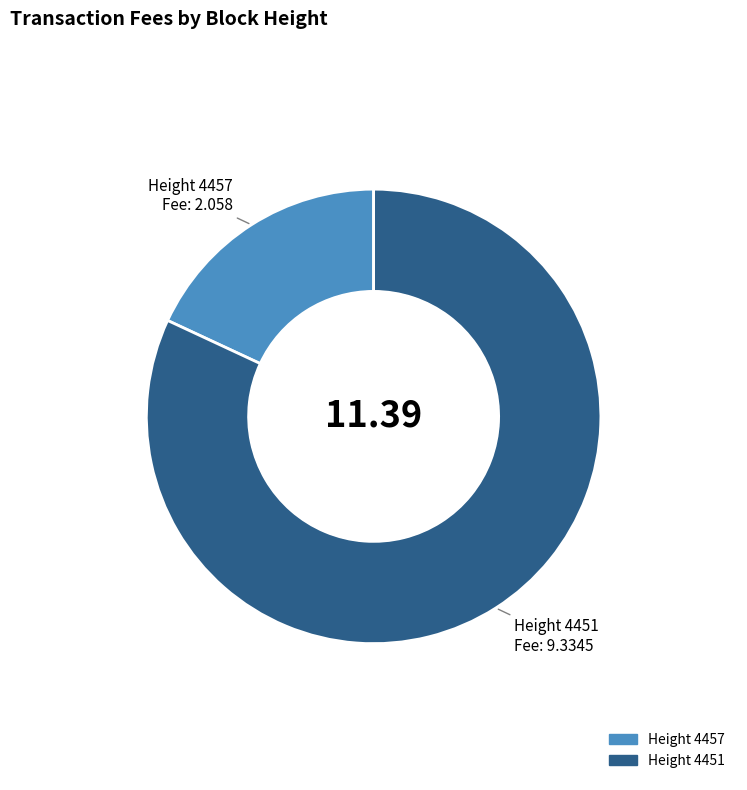

How many slices are in this pie chart?

2